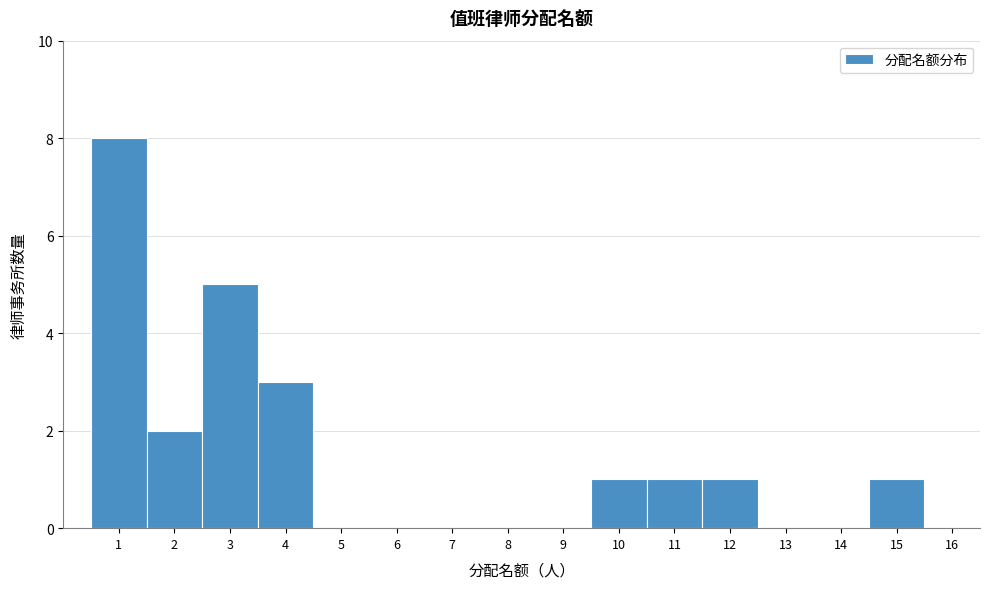

Reading right to left, list all the values displayed in this chart.

16=0	15=1	14=0	13=0	12=1	11=1	10=1	9=0	8=0	7=0	6=0	5=0	4=3	3=5	2=2	1=8